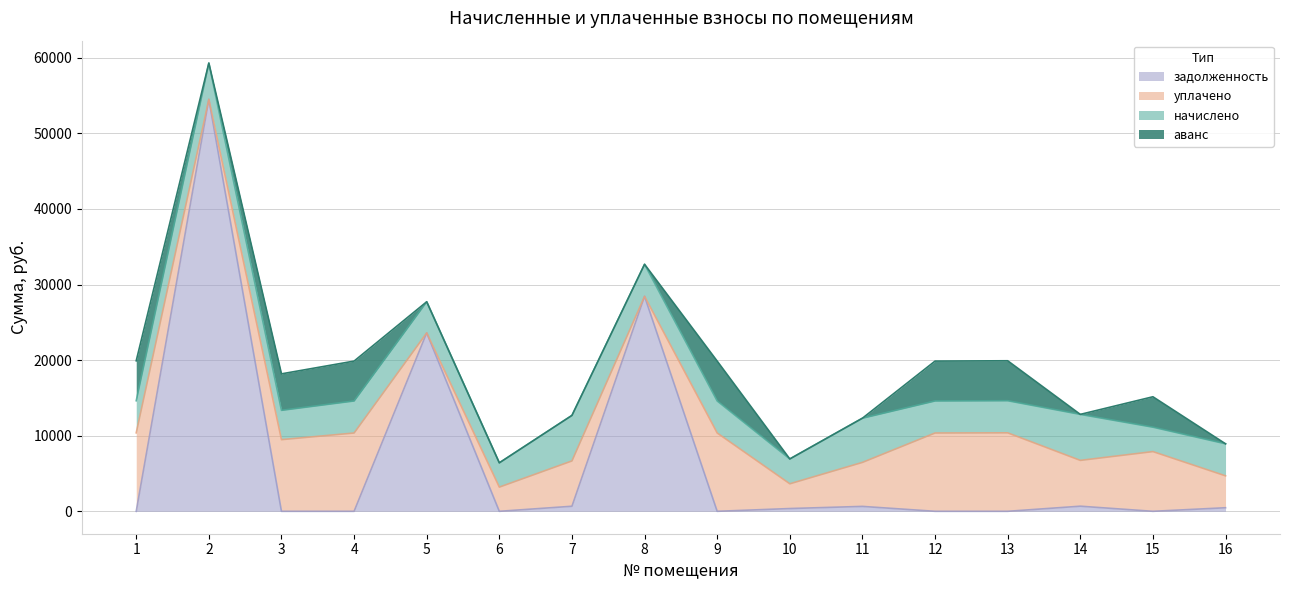

What is the difference between the maximum and minimum values in the задолженность series?

54501.2